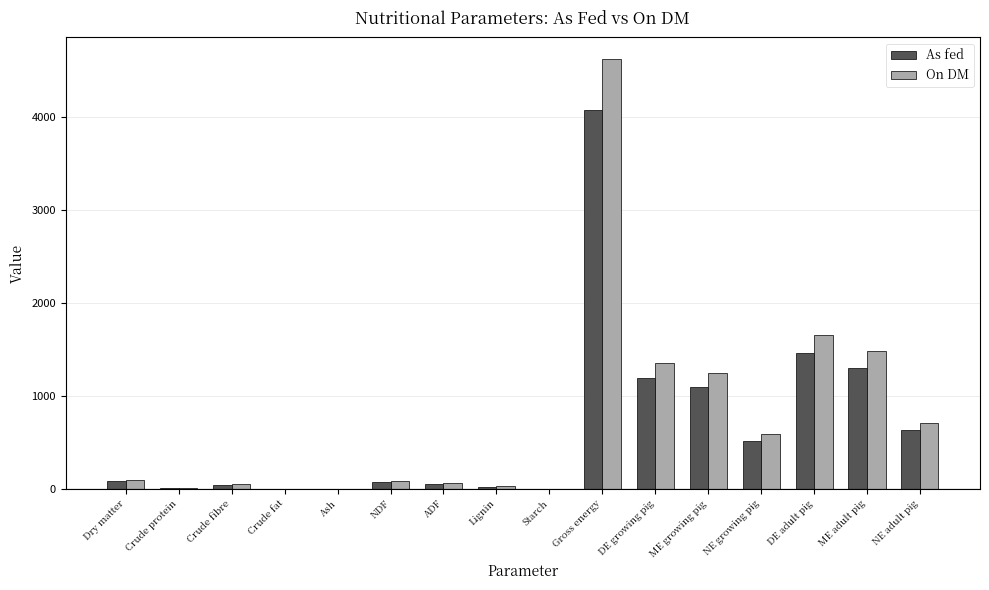

What are all the series names shown in the legend?

As fed, On DM